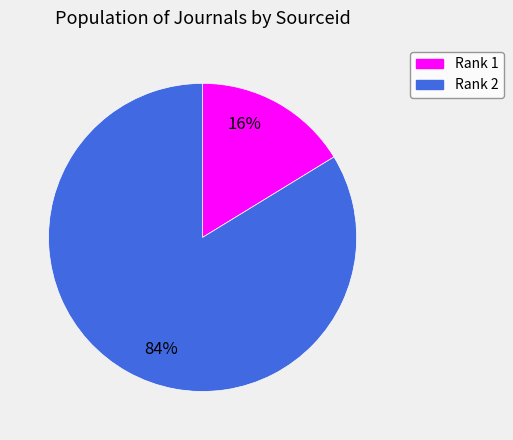

Is the sum of Rank 2 and Rank 1 greater than half?

Yes